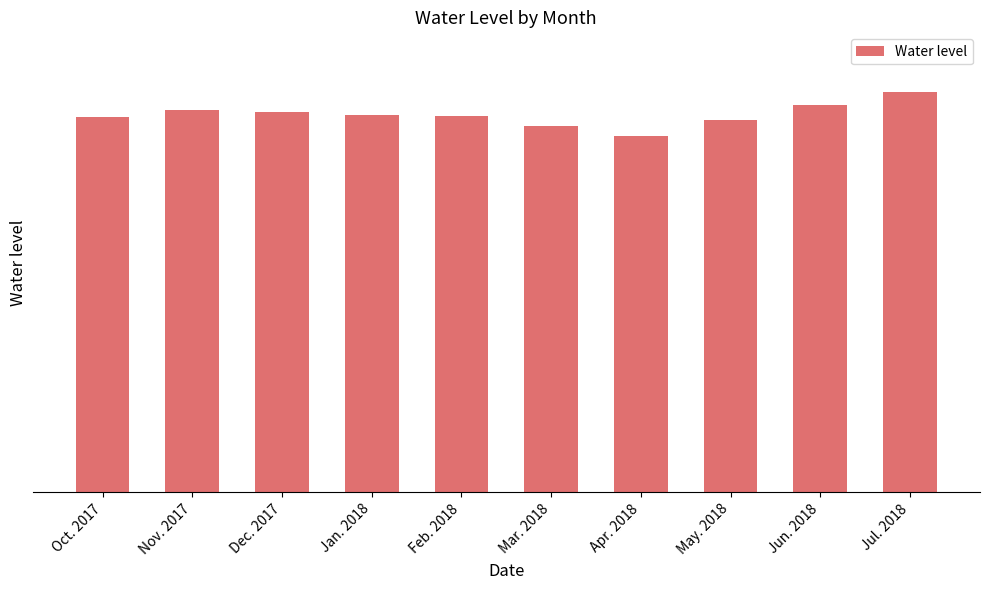

Approximately how many times larger is the value at Jul. 2018 compared to May. 2018?

1.1